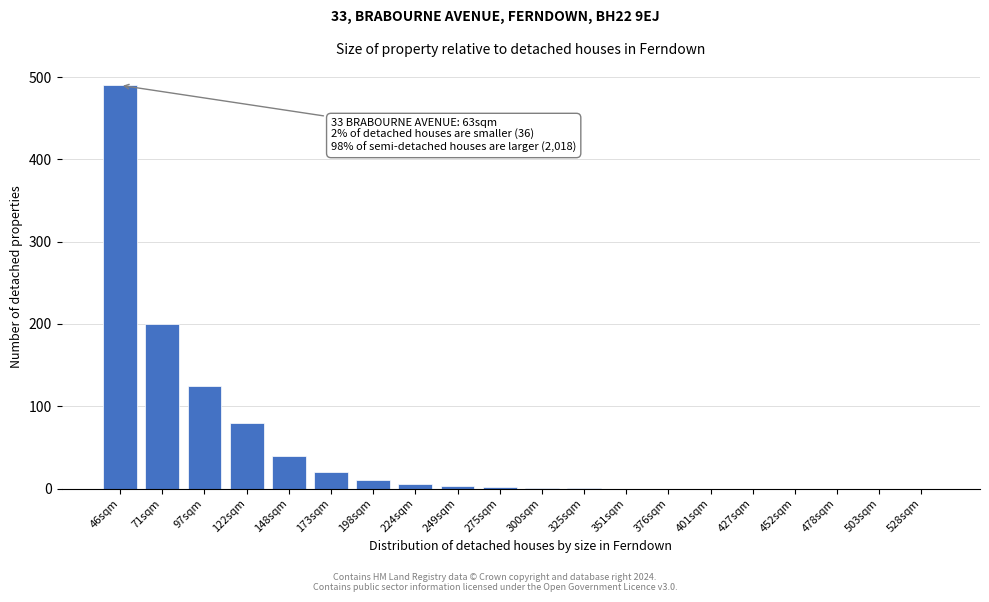

True or false: the data shows 0 at 401sqm.

True